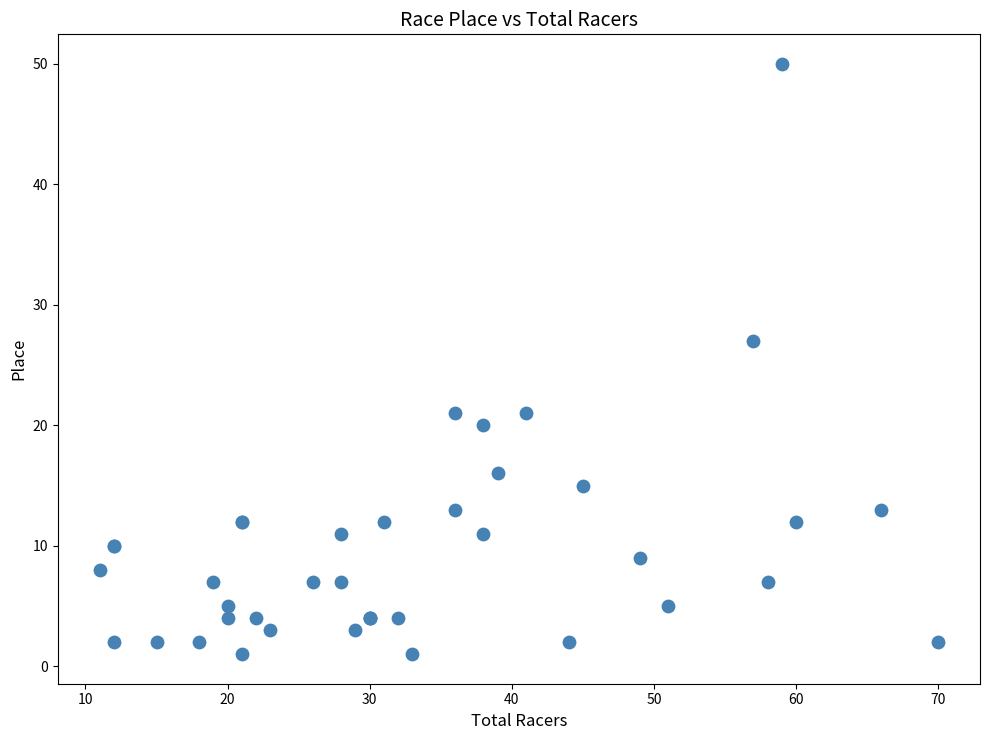

What Y value in the scatter plot is closest to 25?

27